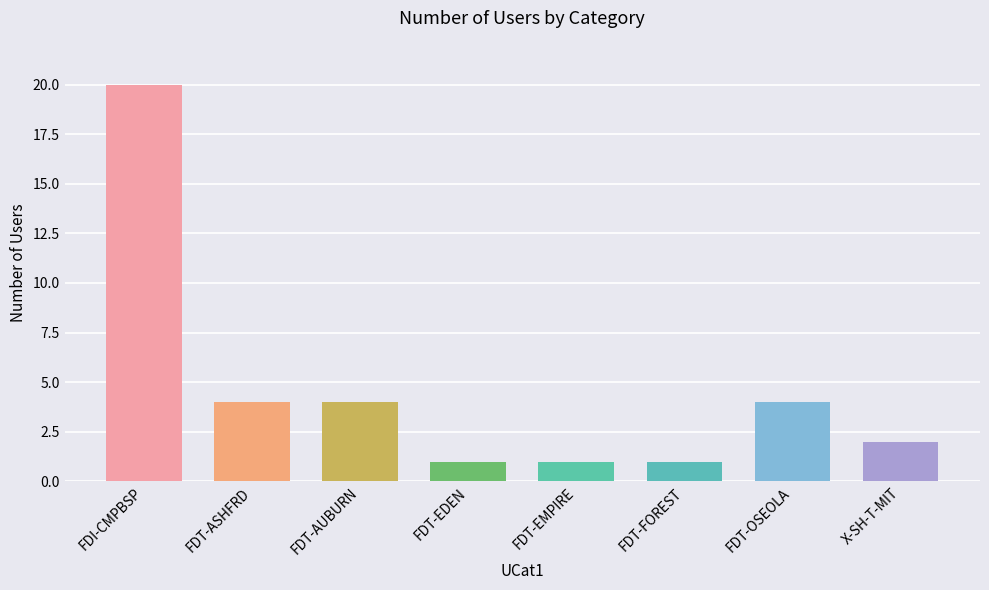

Is it true that the value at FDT-FOREST is 1?

True